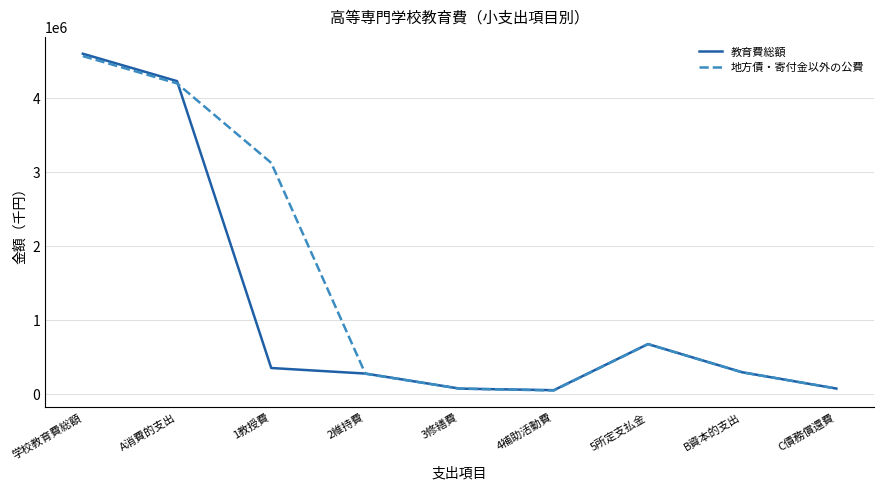

At which label does 教育費総額 first exceed 295571?

学校教育費総額